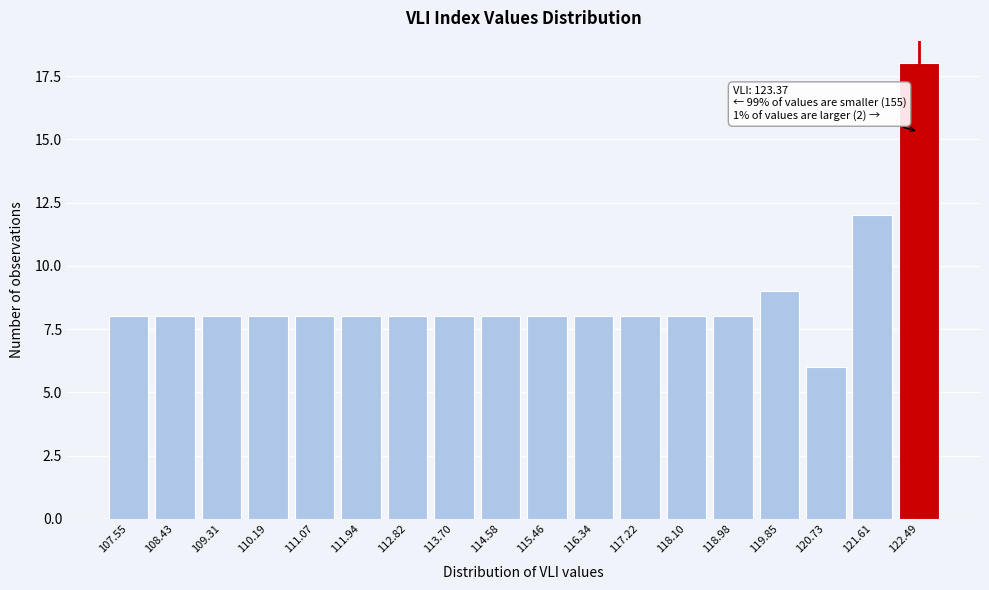

Reading left to right, list all the values displayed in this chart.

8	8	8	8	8	8	8	8	8	8	8	8	8	8	9	6	12	18